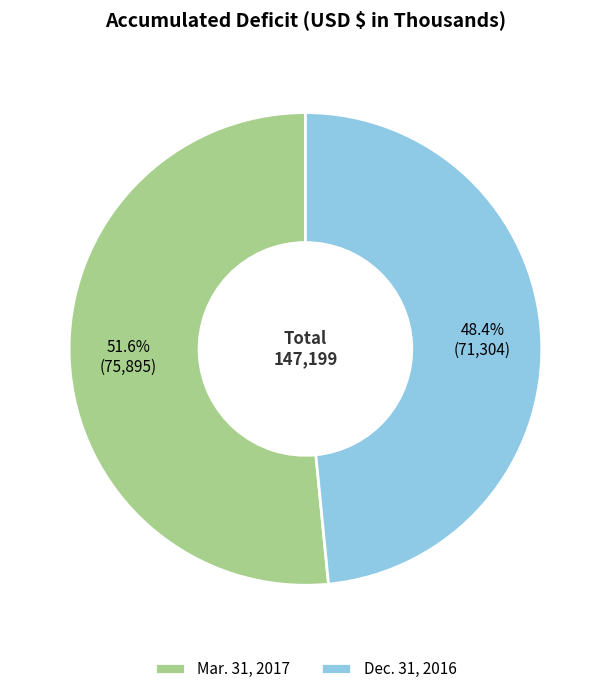

Is it true that Dec. 31, 2016 is 48% of the pie?

True